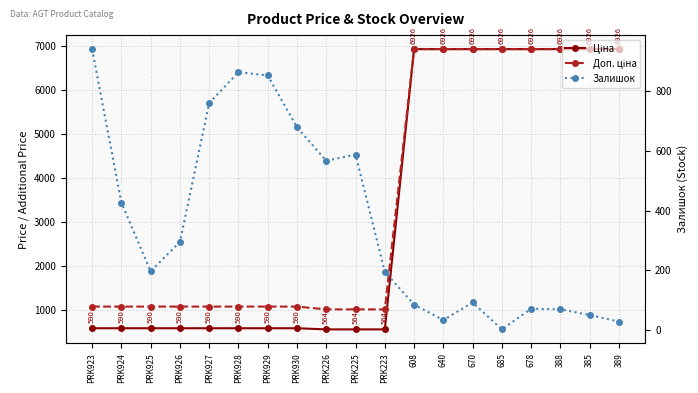

True or false: Доп. ціна and Ціна cross at least once.

False